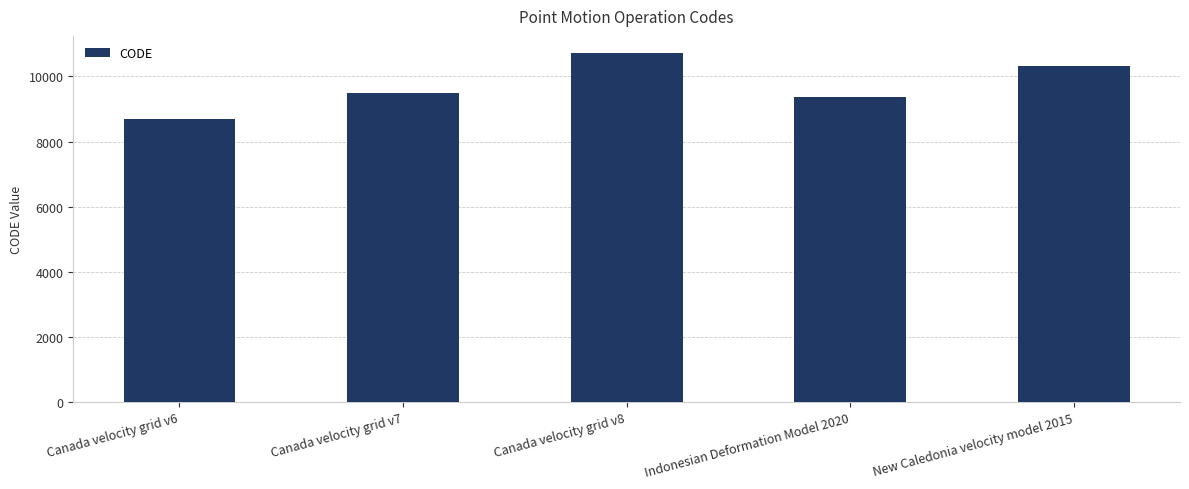

The chart shows a value of 7464 at Canada velocity grid v8. True or false?

False